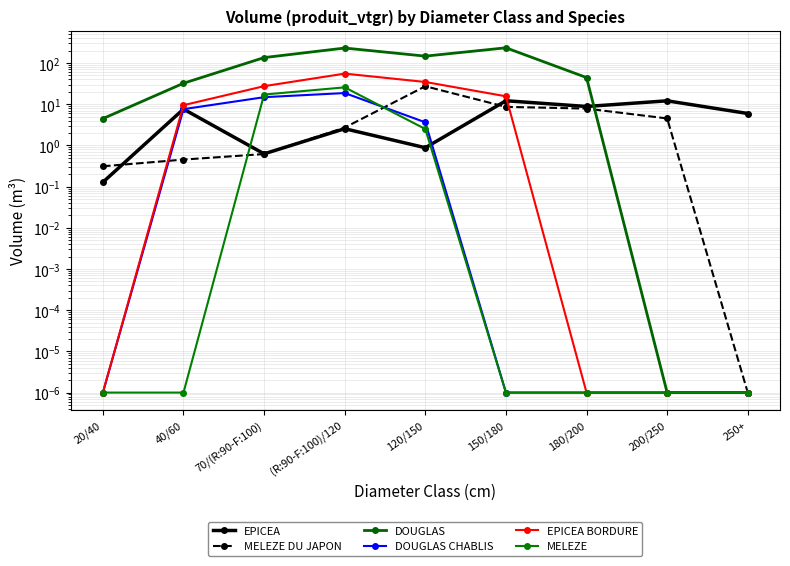

How many interior local peaks does the EPICEA series have?

4